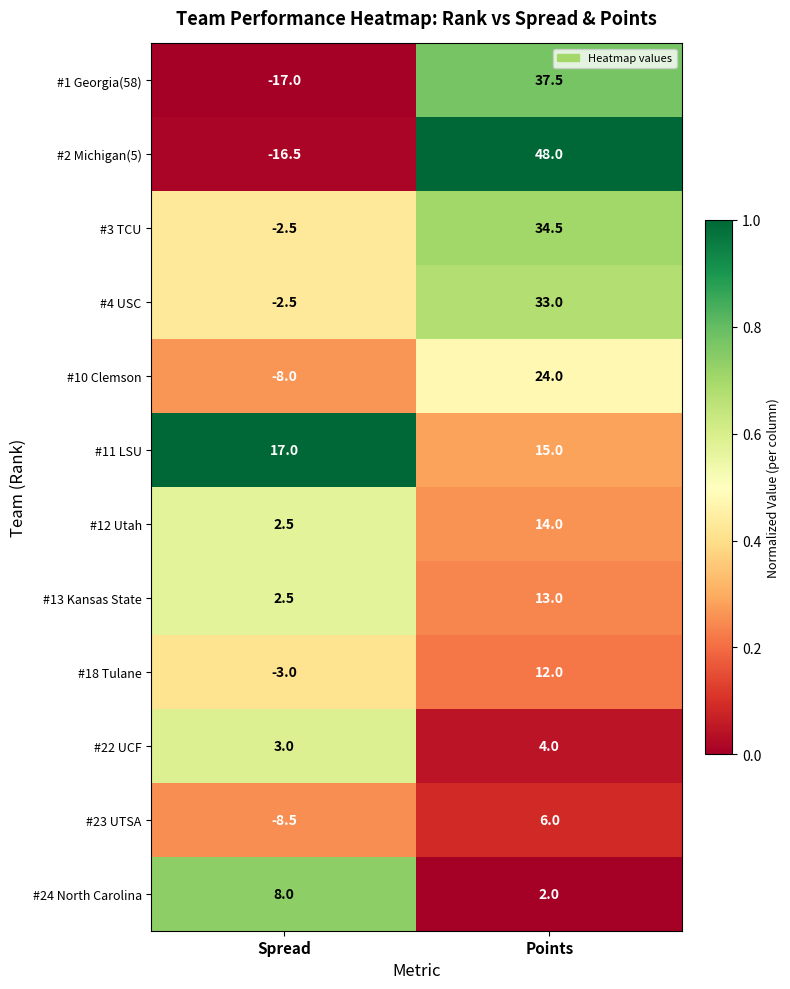

True or false: #3 TCU has a value of 34.5 at Points.

True